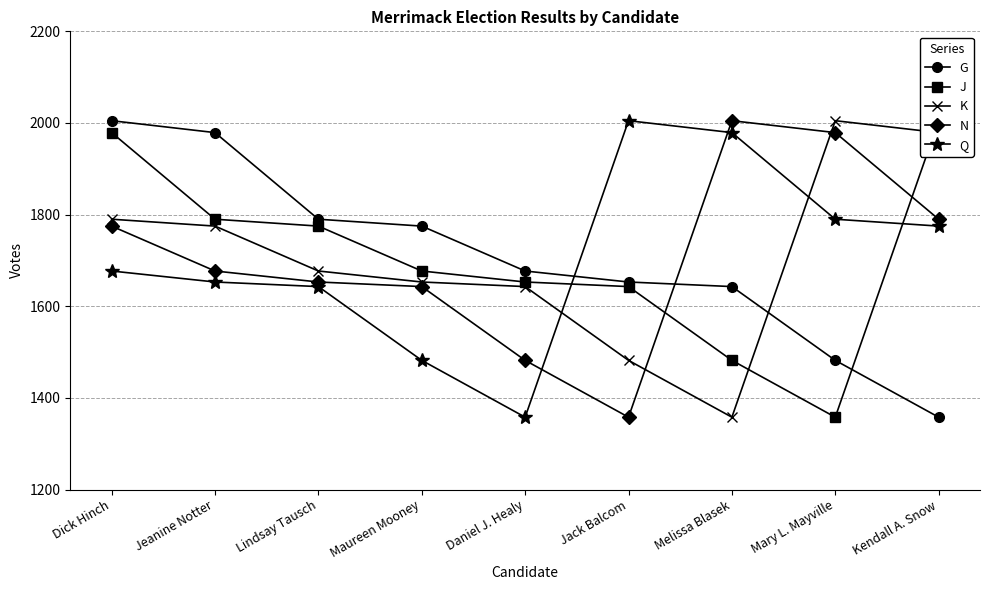

Reading left to right, transcribe all the data shown in this chart.

G: Dick Hinch=2005	Jeanine Notter=1979	Lindsay Tausch=1790	Maureen Mooney=1775	Daniel J. Healy=1677	Jack Balcom=1653	Melissa Blasek=1643	Mary L. Mayville=1482	Kendall A. Snow=1358
J: Dick Hinch=1979	Jeanine Notter=1790	Lindsay Tausch=1775	Maureen Mooney=1677	Daniel J. Healy=1653	Jack Balcom=1643	Melissa Blasek=1482	Mary L. Mayville=1358	Kendall A. Snow=2005
K: Dick Hinch=1790	Jeanine Notter=1775	Lindsay Tausch=1677	Maureen Mooney=1653	Daniel J. Healy=1643	Jack Balcom=1482	Melissa Blasek=1358	Mary L. Mayville=2005	Kendall A. Snow=1979
N: Dick Hinch=1775	Jeanine Notter=1677	Lindsay Tausch=1653	Maureen Mooney=1643	Daniel J. Healy=1482	Jack Balcom=1358	Melissa Blasek=2005	Mary L. Mayville=1979	Kendall A. Snow=1790
Q: Dick Hinch=1677	Jeanine Notter=1653	Lindsay Tausch=1643	Maureen Mooney=1482	Daniel J. Healy=1358	Jack Balcom=2005	Melissa Blasek=1979	Mary L. Mayville=1790	Kendall A. Snow=1775